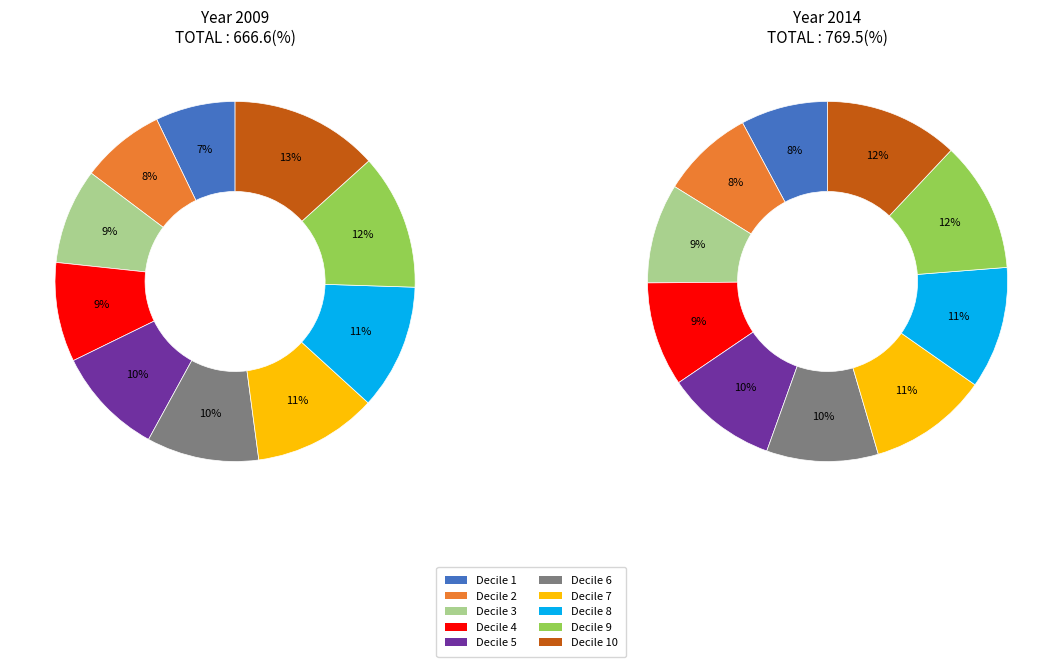

Between Decile 5 and Decile 7, which series saw the biggest shift?

2009